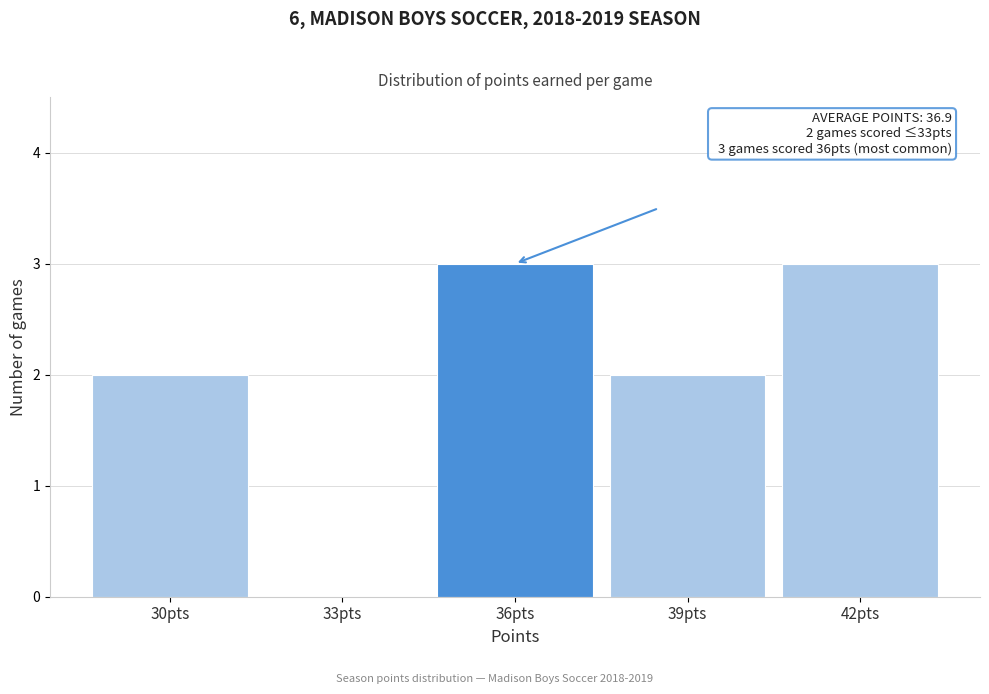

Reading left to right, extract all data points from this chart.

30pts=2	33pts=0	36pts=3	39pts=2	42pts=3